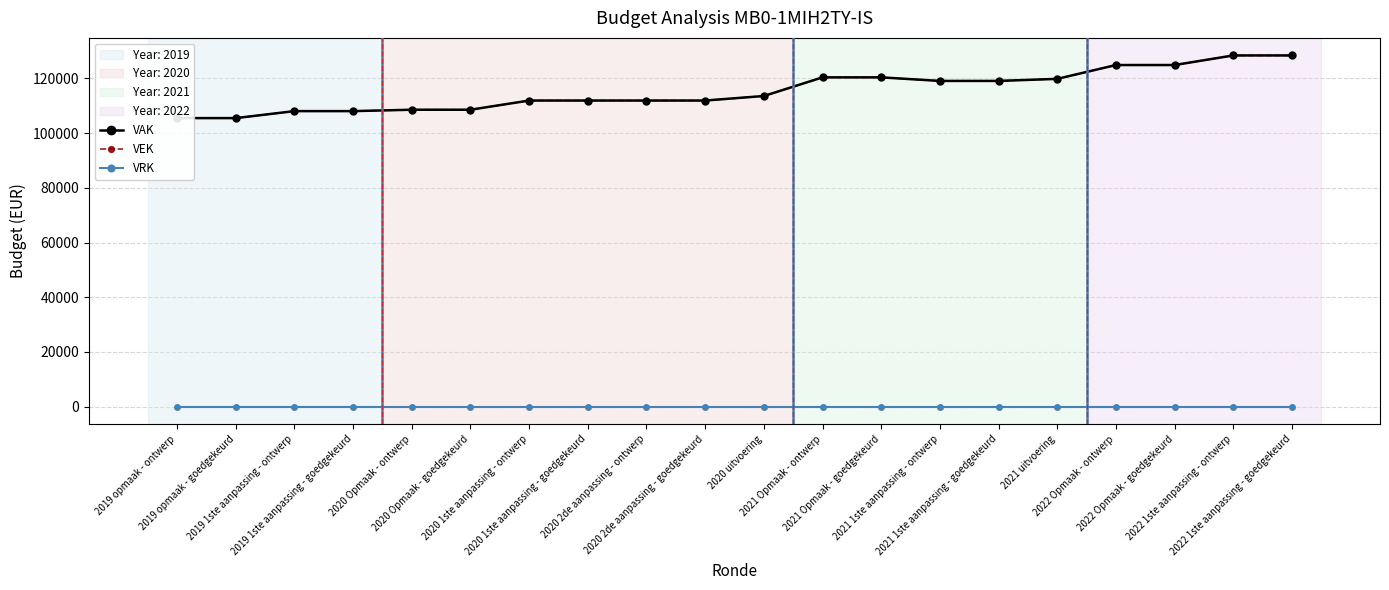

Is the value of VEK at 2021 Opmaak - ontwerp greater than the value of VRK at 2020 1ste aanpassing - ontwerp?

Yes